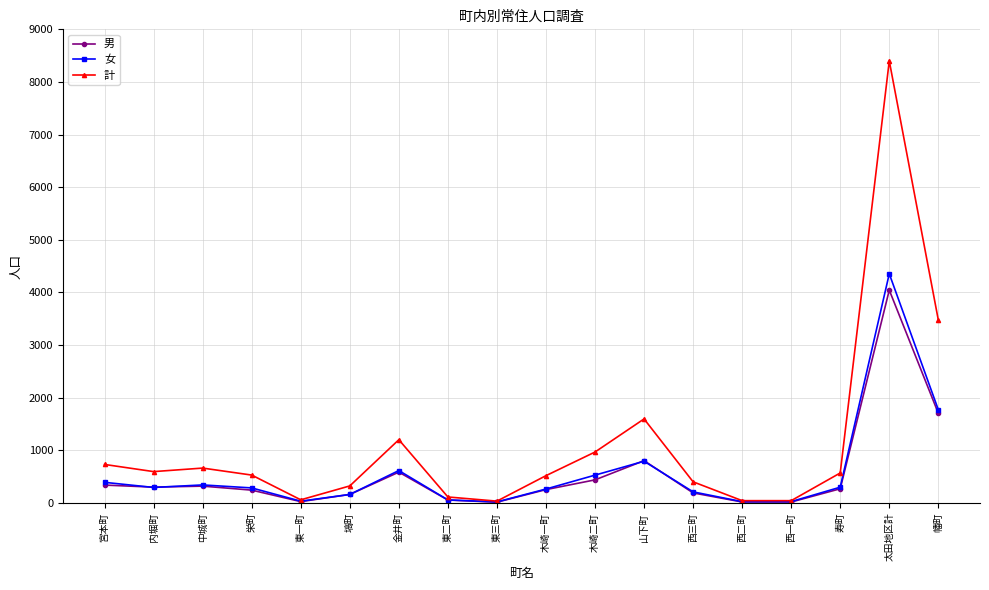

True or false: 女 has more than 0 points higher than both neighbors.

True